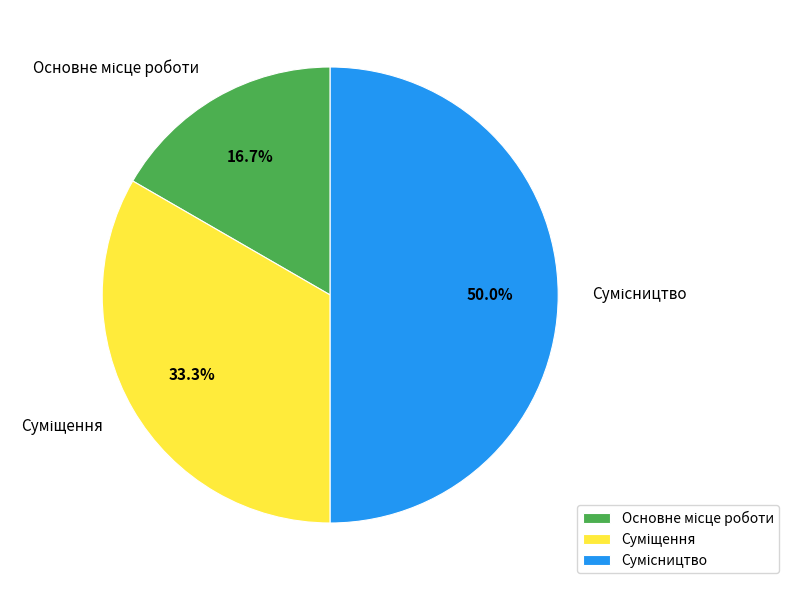

What is the ratio of the value at Суміщення to the value at Основне місце роботи?

2.0